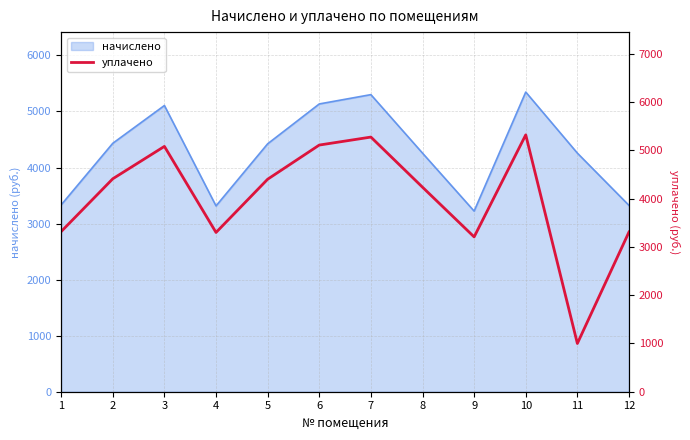

Reading left to right, what are all the values shown in this chart?

1=3319.4	2=4413.6	3=5084.9	4=3301.0	5=4404.4	6=5112.4	7=5277.9	8=4238.9	9=3209.0	10=5323.9	11=1000.0	12=3310.2